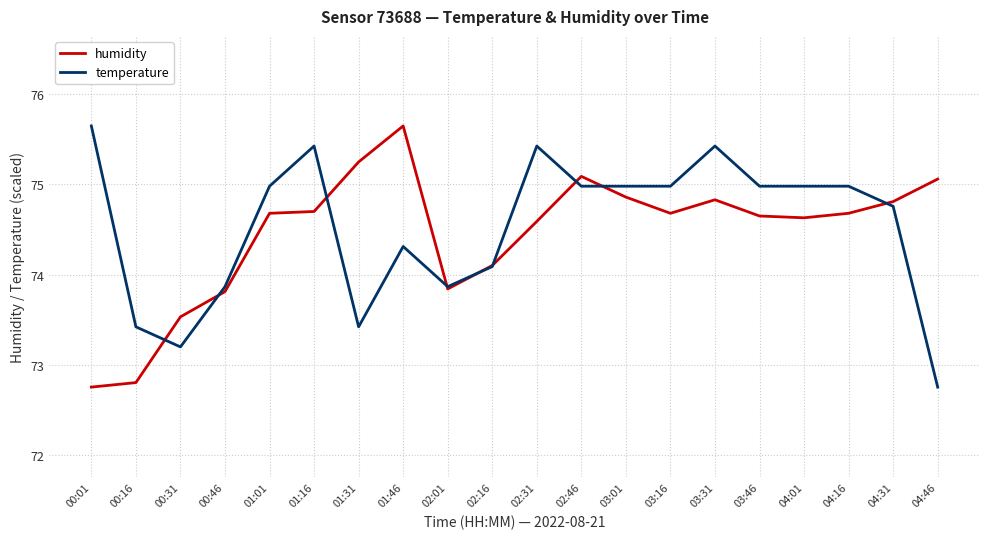

At which label does humidity first exceed 74?

01:01